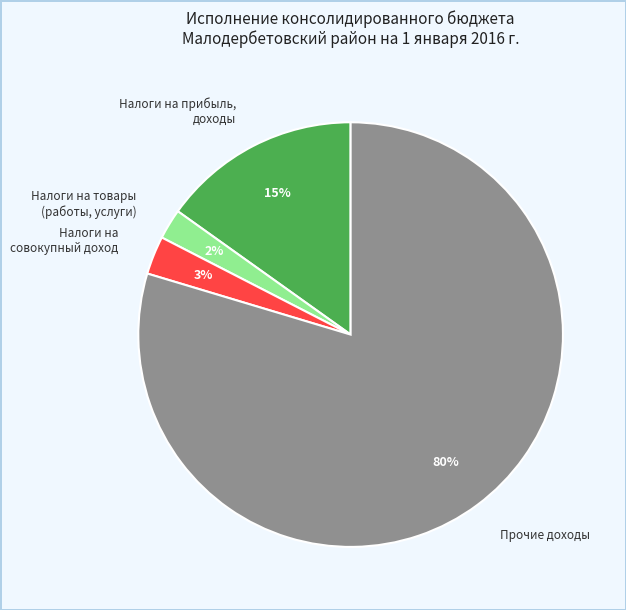

Rank the categories by value from highest to lowest.

Прочие доходы, Налоги на прибыль, доходы, Налоги на совокупный доход, Налоги на товары (работы, услуги)